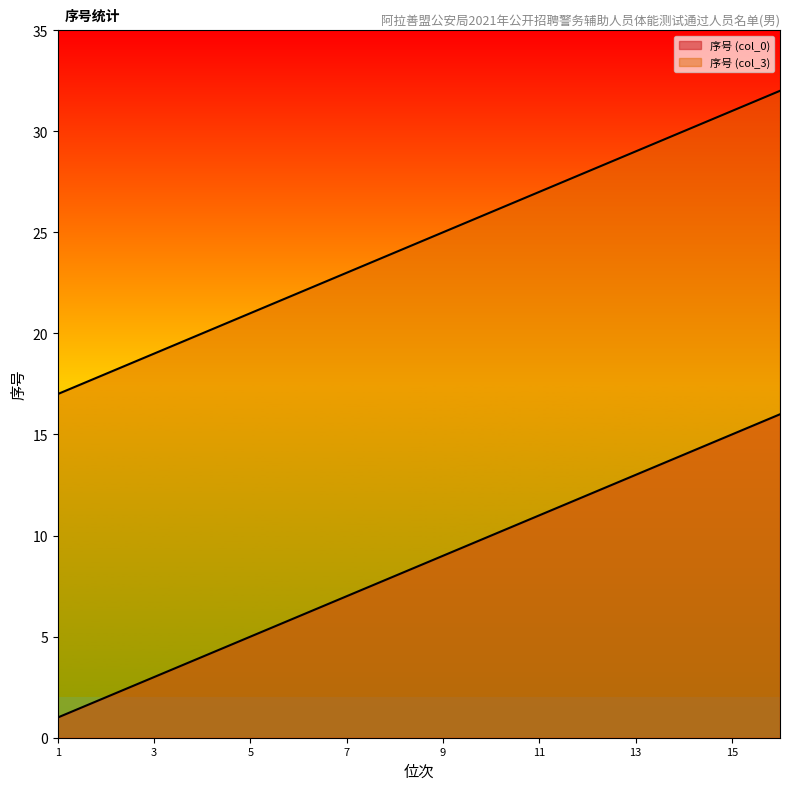

What is the sum of all 序号 (col_3) values?

392